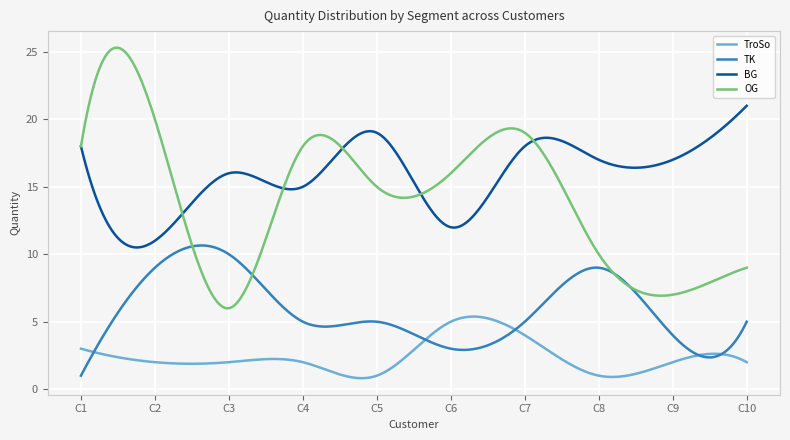

Which series has the largest total across all categories?

BG